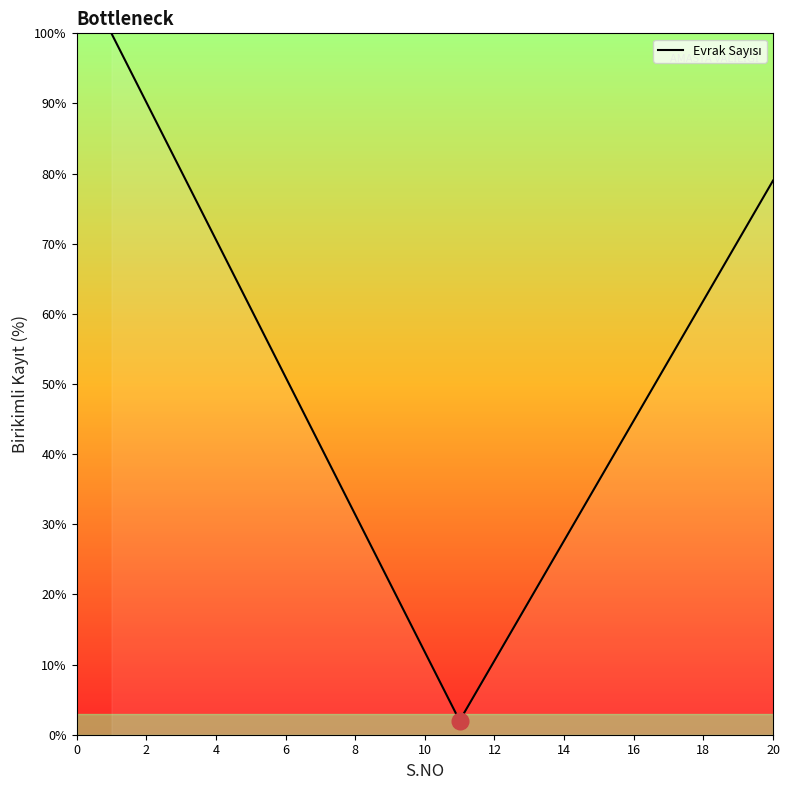

What is the average value?

48.2